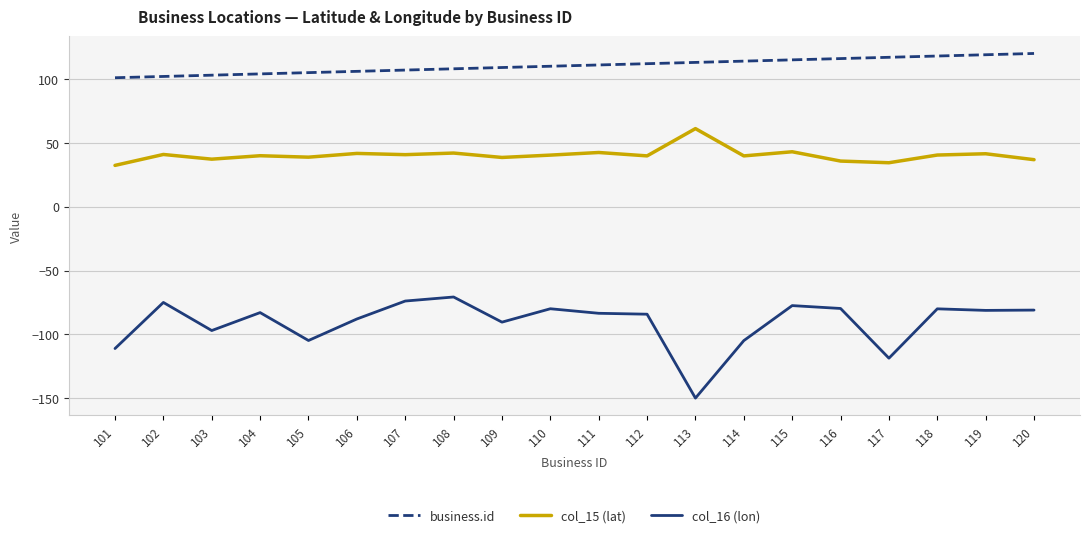

List the series in order of their overall mean, lowest first.

col_16 (lon), col_15 (lat), business.id